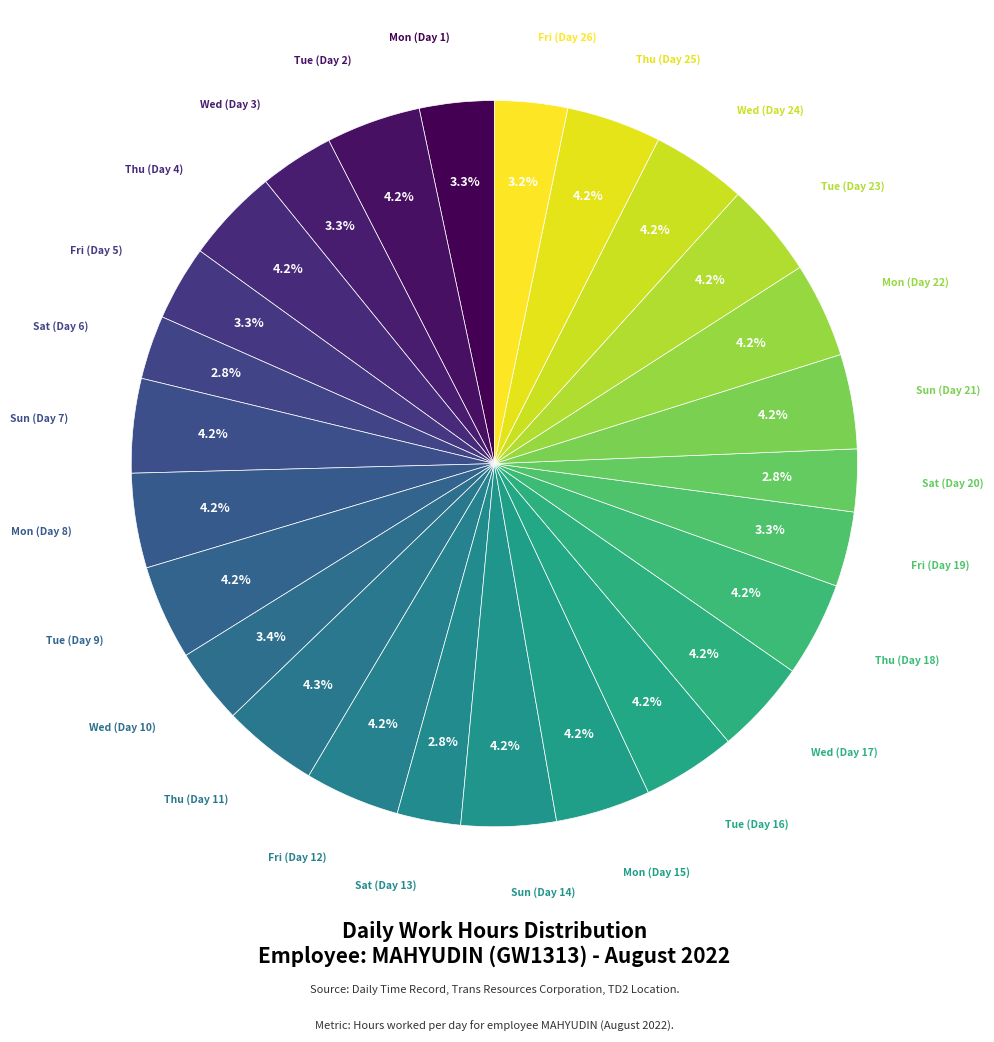

How many segments does this pie chart have?

26